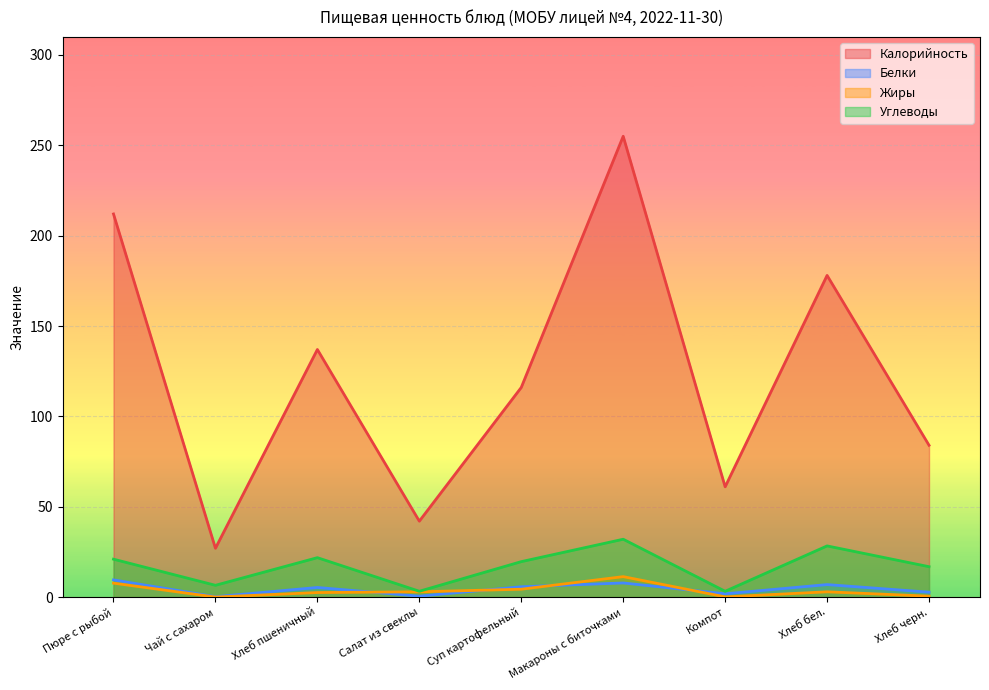

How many categories are shown in the chart?

9